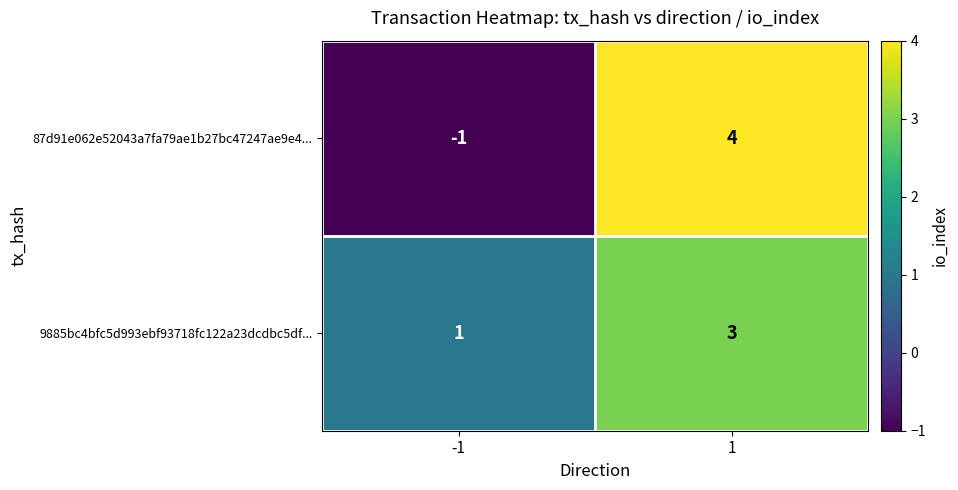

What is the sum of all 9885bc4bfc5d993ebf93718fc122a23dcdbc5df... values?

4